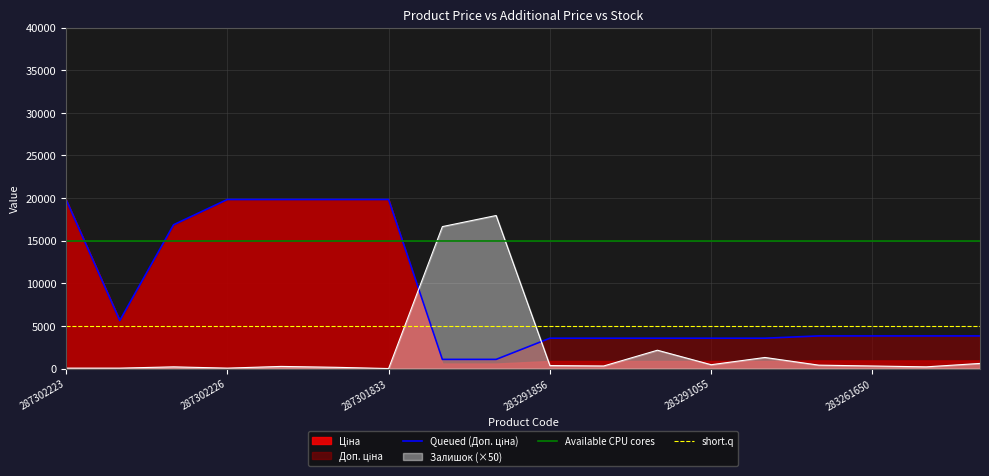

Where do Залишок and Ціна first cross each other?

287301833 and 271712228